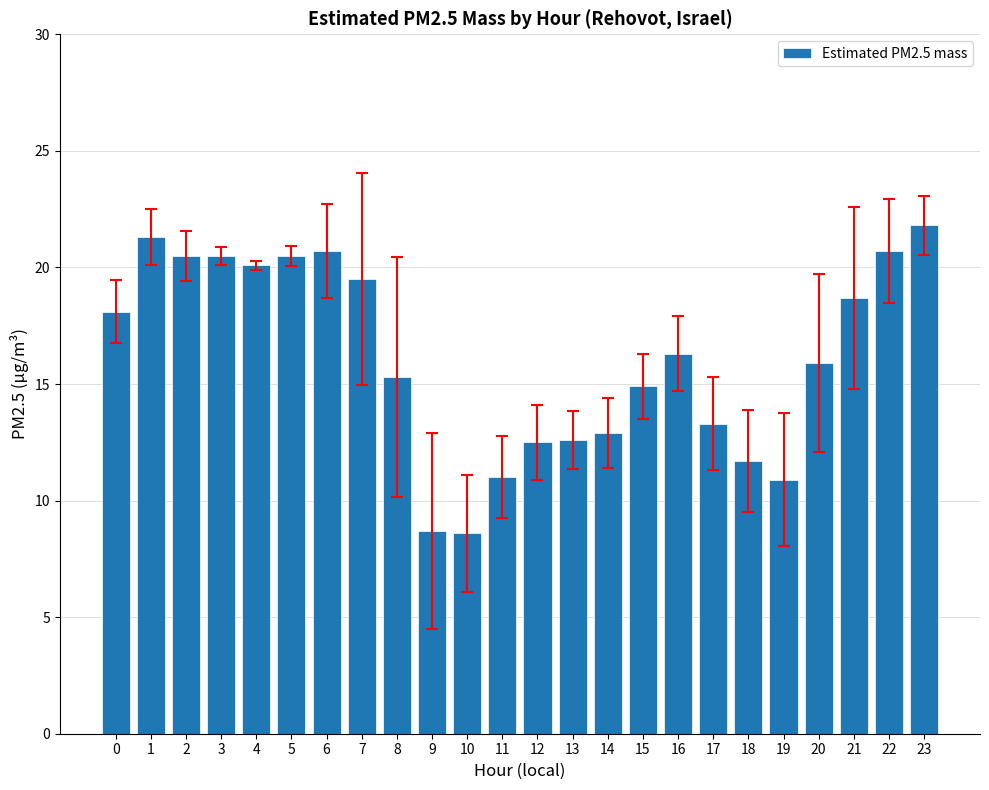

What is the sum of the values at 5 and 10?

29.1